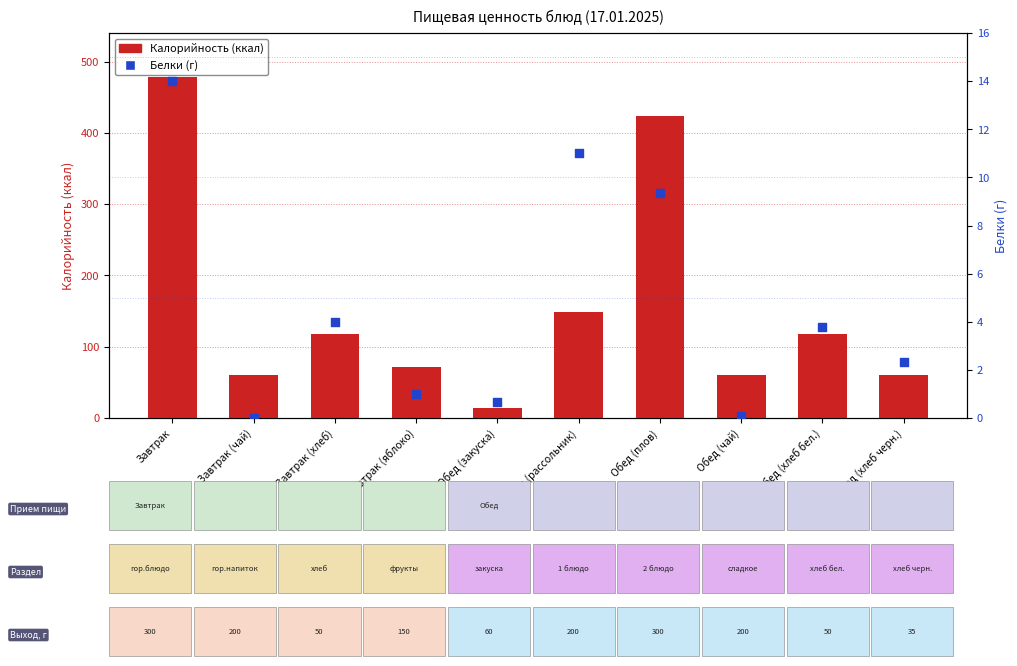

What is the total value across all series at Завтрак (хлеб)?

122.0